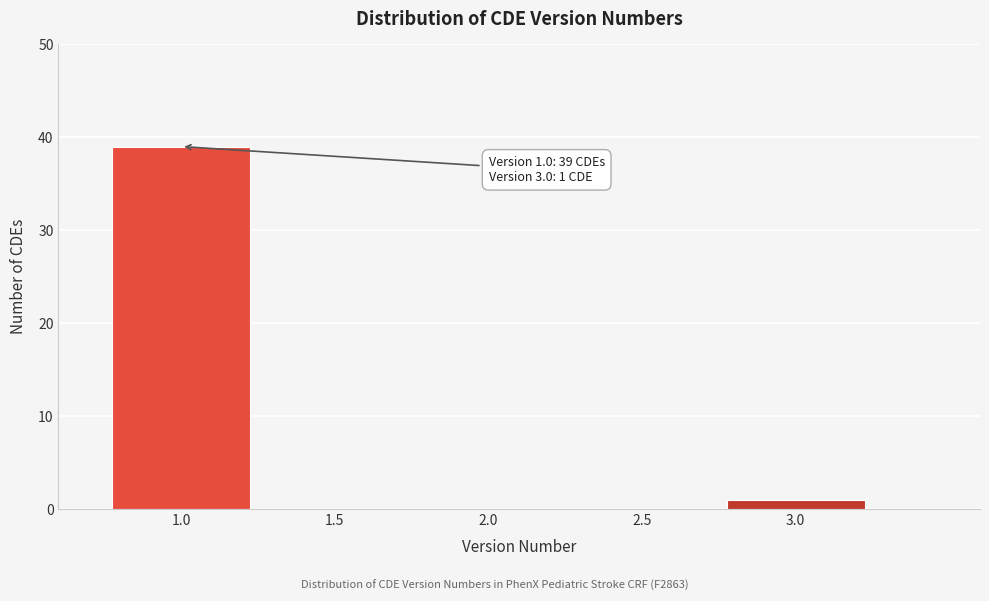

Reading left to right, extract all data points from this chart.

1.0=39	1.5=0	2.0=0	2.5=0	3.0=1